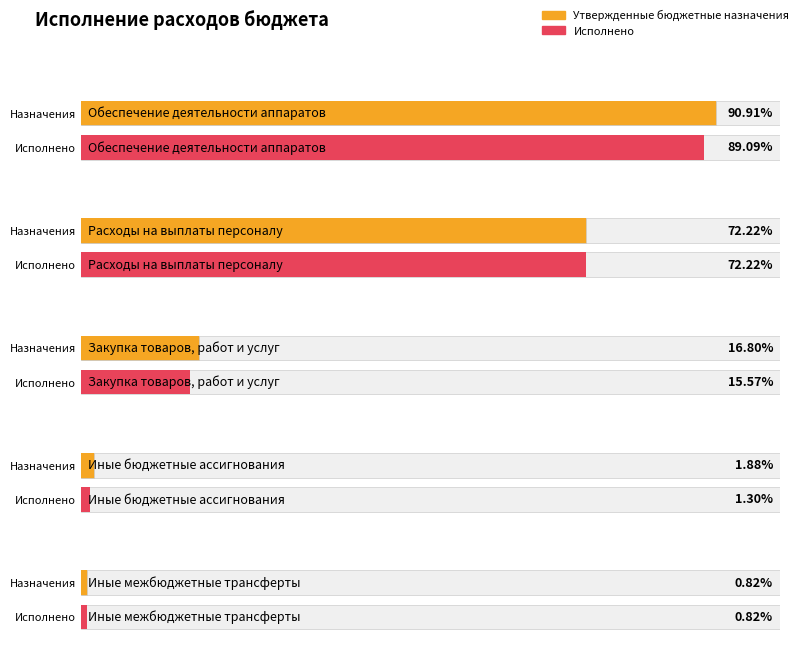

Which series has the largest total across all categories?

Утвержденные бюджетные назначения